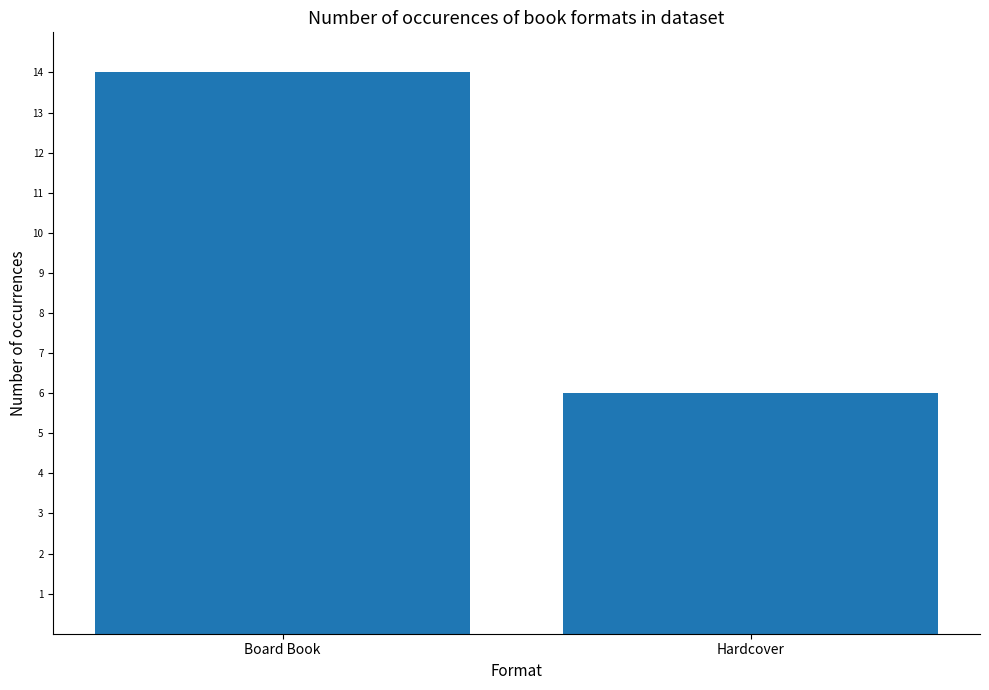

At which category does the chart reach its peak across all series?

Board Book